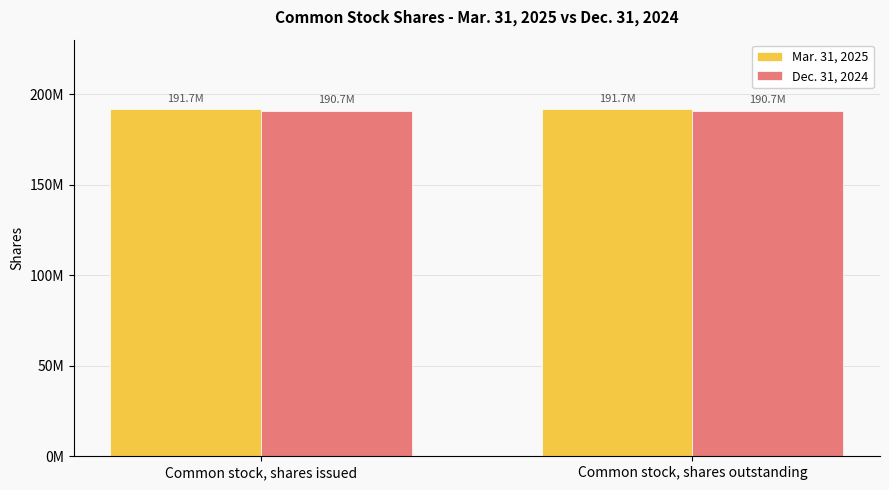

The value of Mar. 31, 2025 at Common stock, shares outstanding is 327652864. True or false?

False